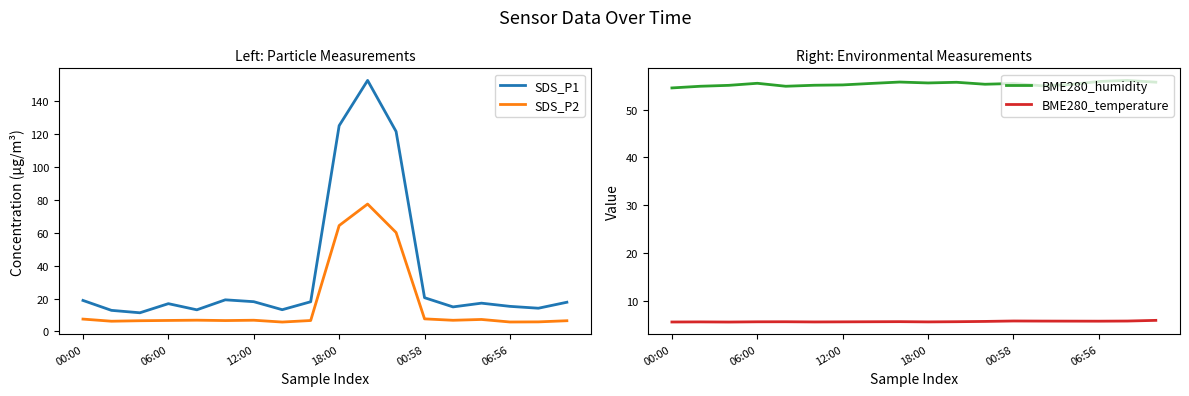

What are all the series names shown in the legend?

SDS_P1, SDS_P2, BME280_humidity, BME280_temperature